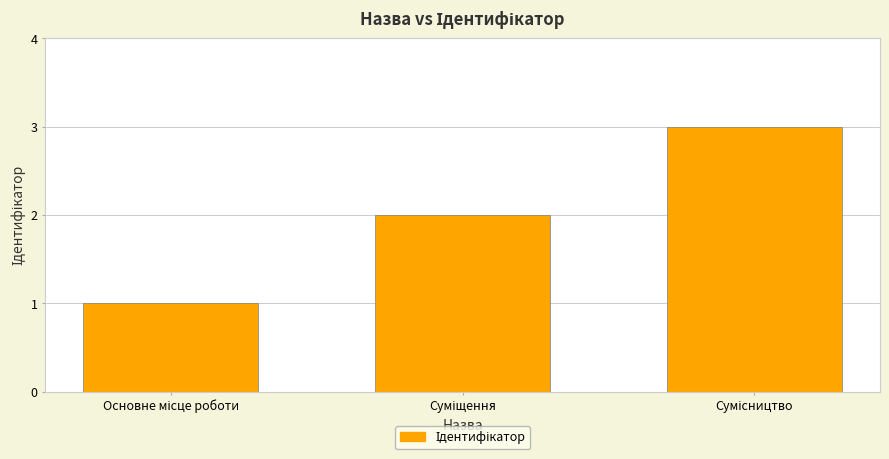

What is the maximum value shown in the chart?

3